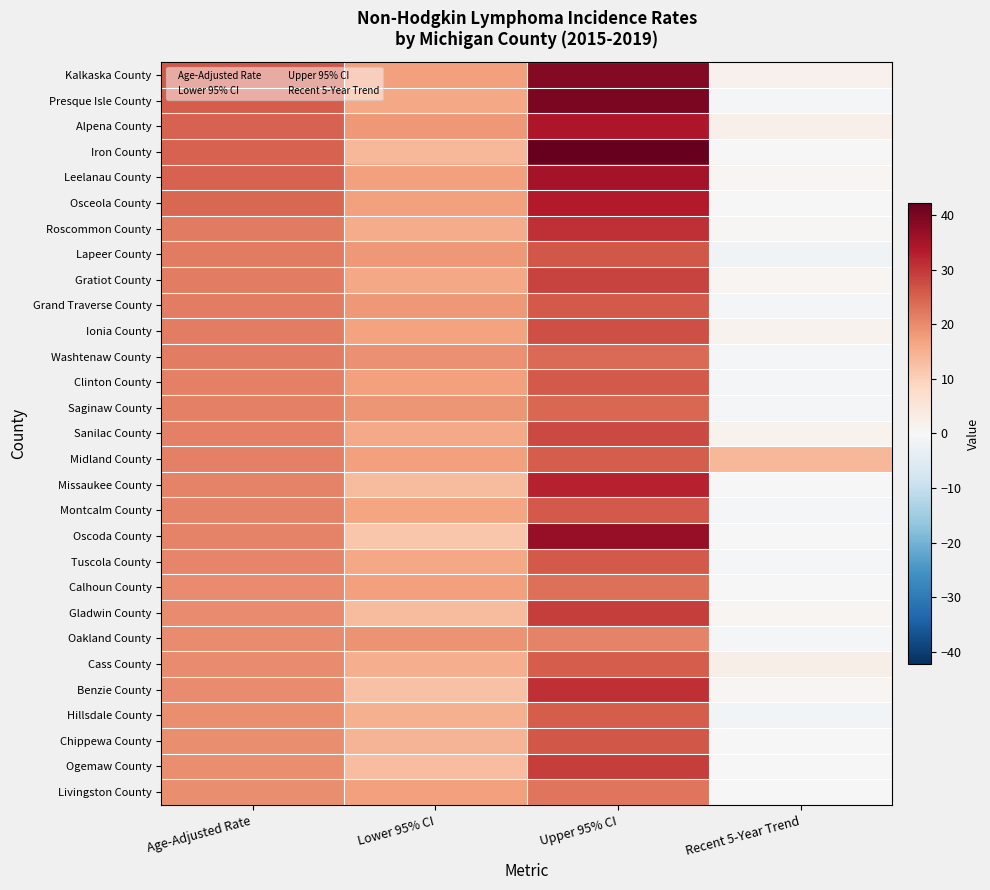

True or false: Roscommon County has a value of 30.8 at Upper 95% CI.

True